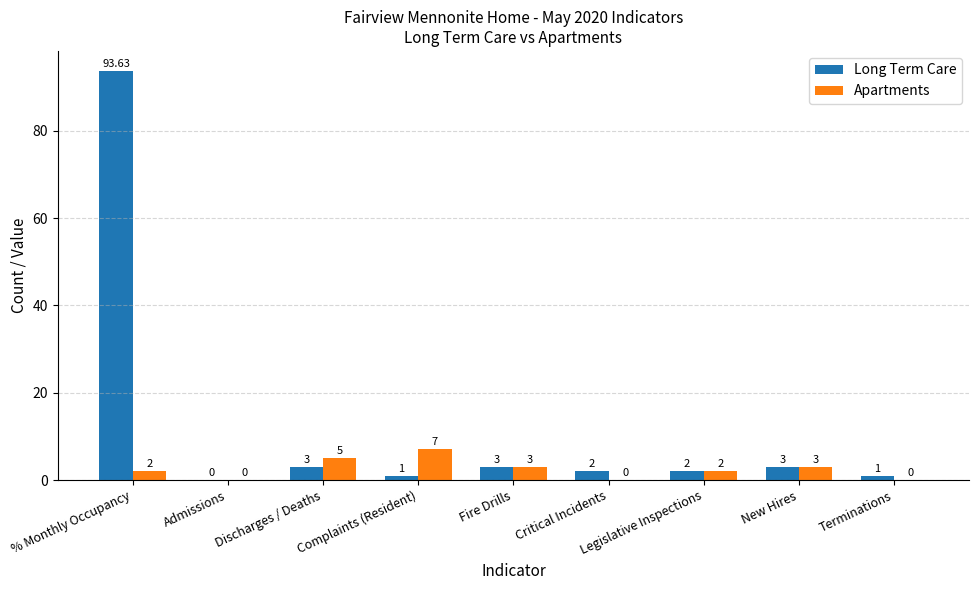

Which series changed the most between Discharges / Deaths and New Hires?

Apartments